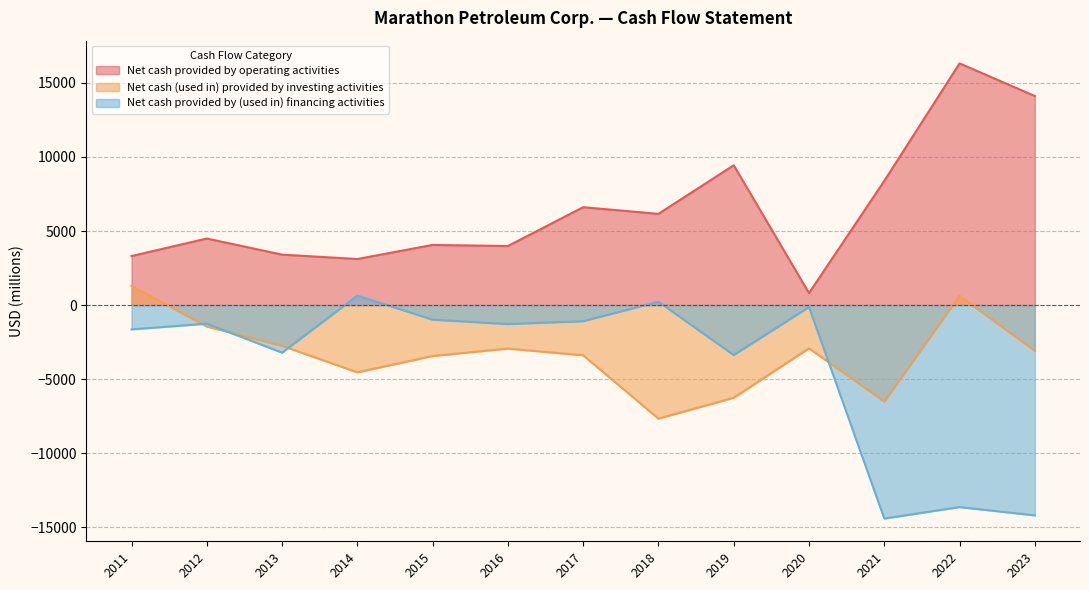

Rank the categories by Net cash provided by operating activities value from lowest to highest.

2020, 2014, 2011, 2013, 2016, 2015, 2012, 2018, 2017, 2021, 2019, 2023, 2022